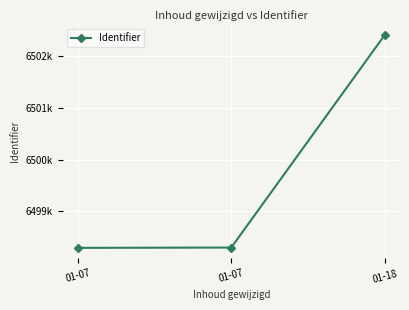

What is the value of the 3rd point from the left?

6502406